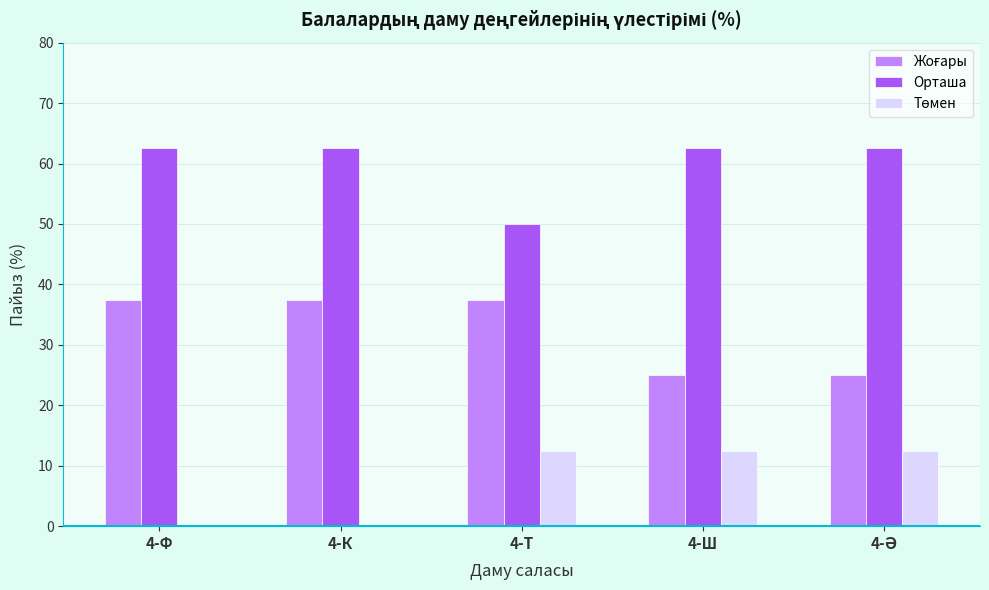

What is the sum of all Орташа values?

300.0